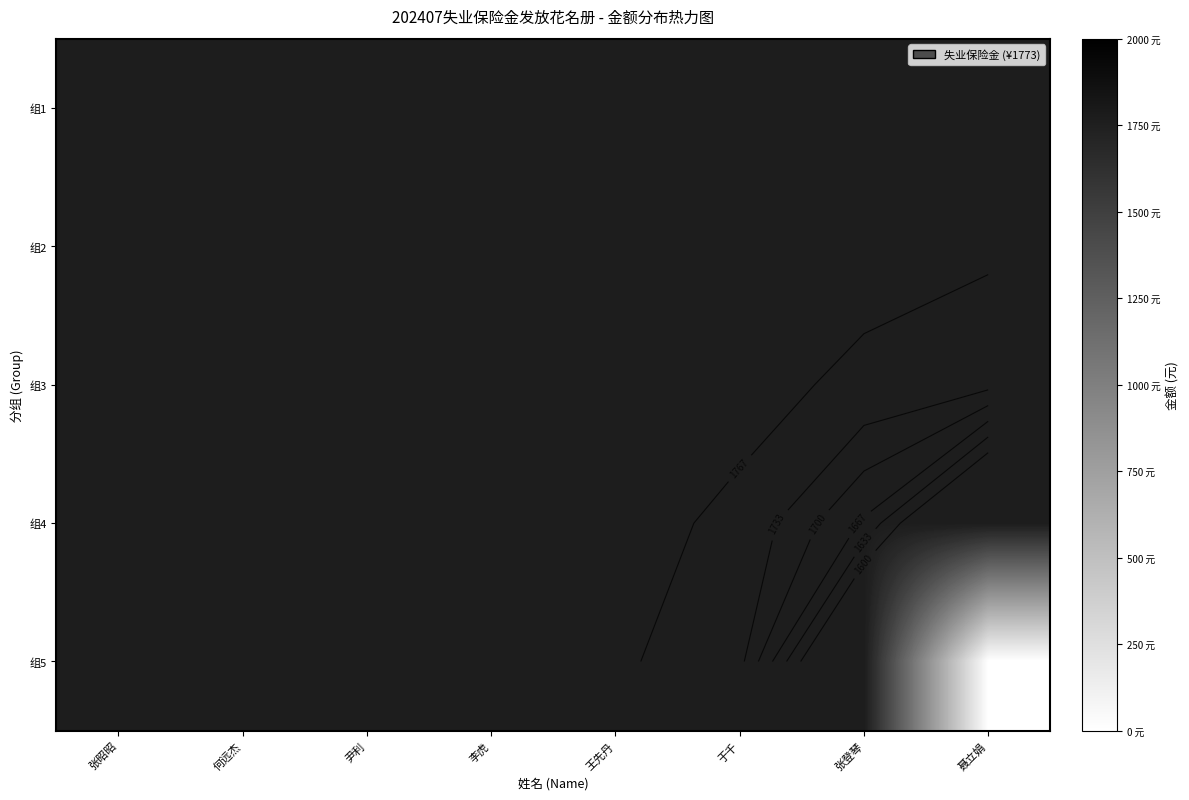

The 组1 series shows 1773 at 王先丹. True or false?

True